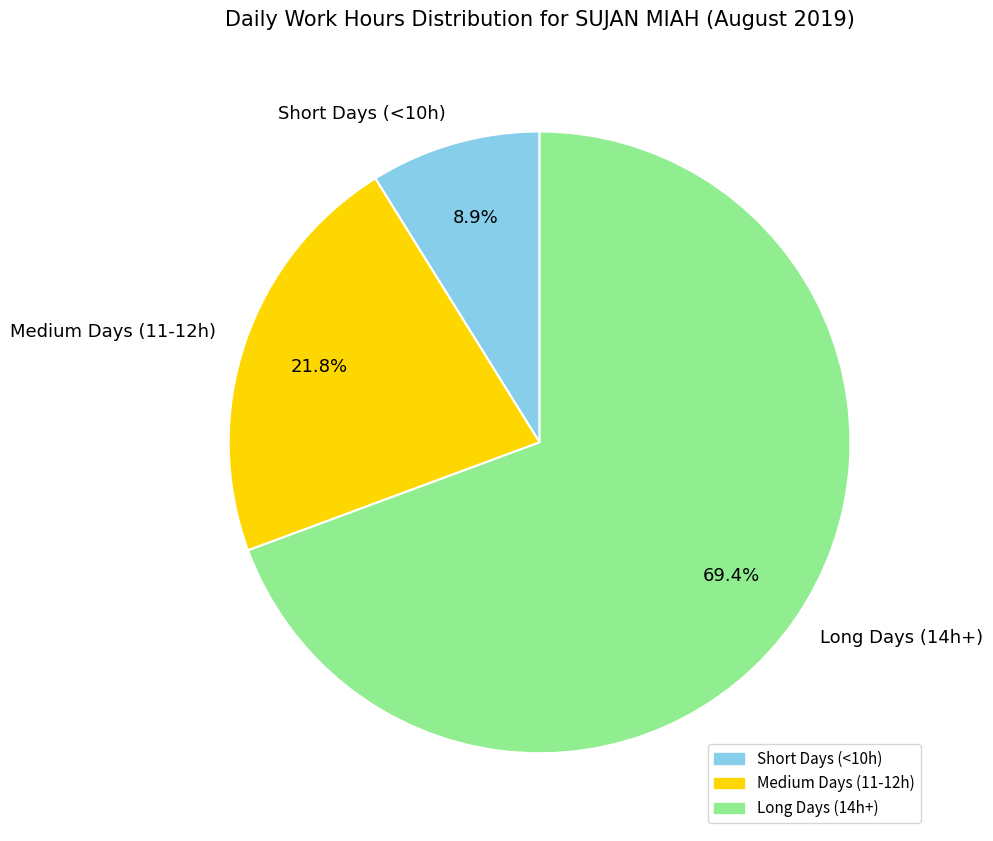

How many segments does this pie chart have?

3